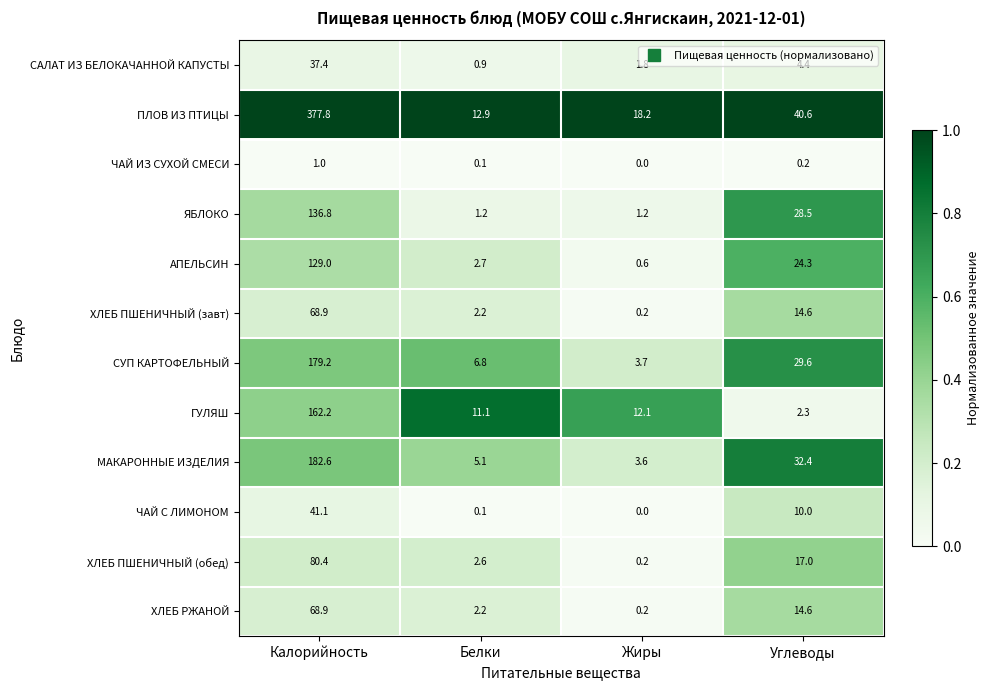

How many distinct data groups are displayed?

12